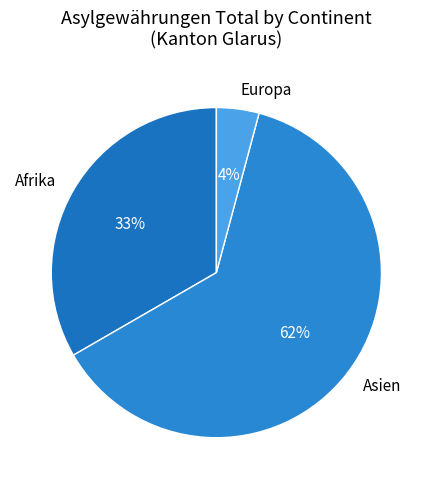

Which slice is the largest?

Asien